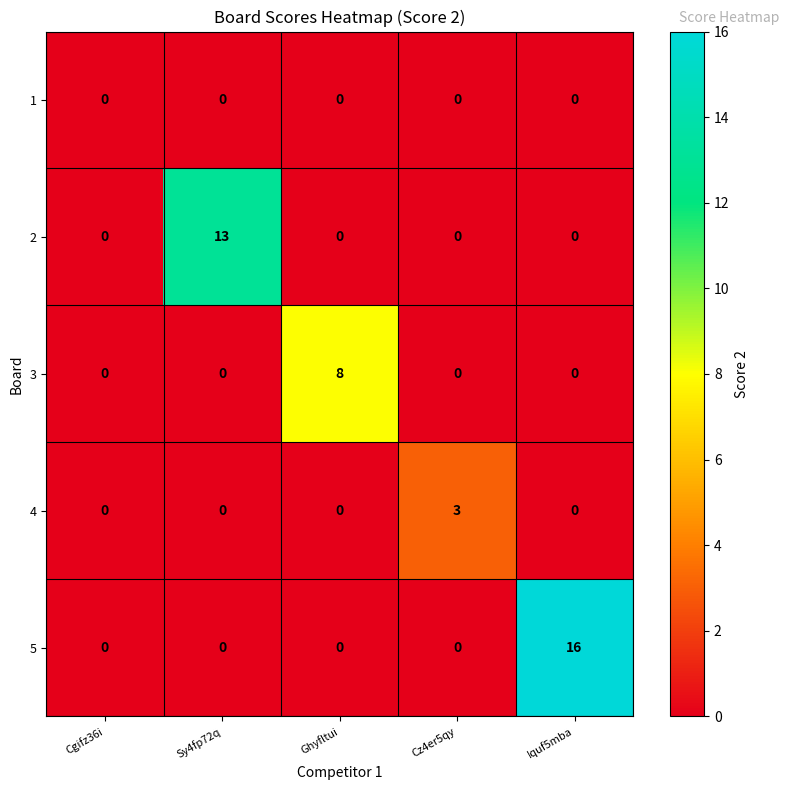

What is the difference between the highest and lowest values at Ghyfltui?

8